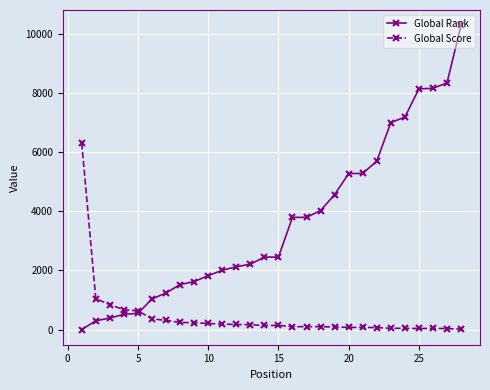

What is the difference between the maximum and minimum values in the Global Rank series?

10278